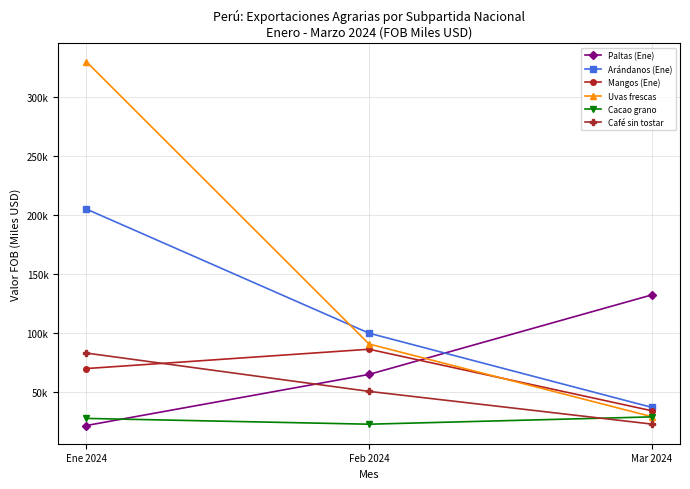

Which category has the lowest value in the Paltas (Ene) series?

Ene 2024